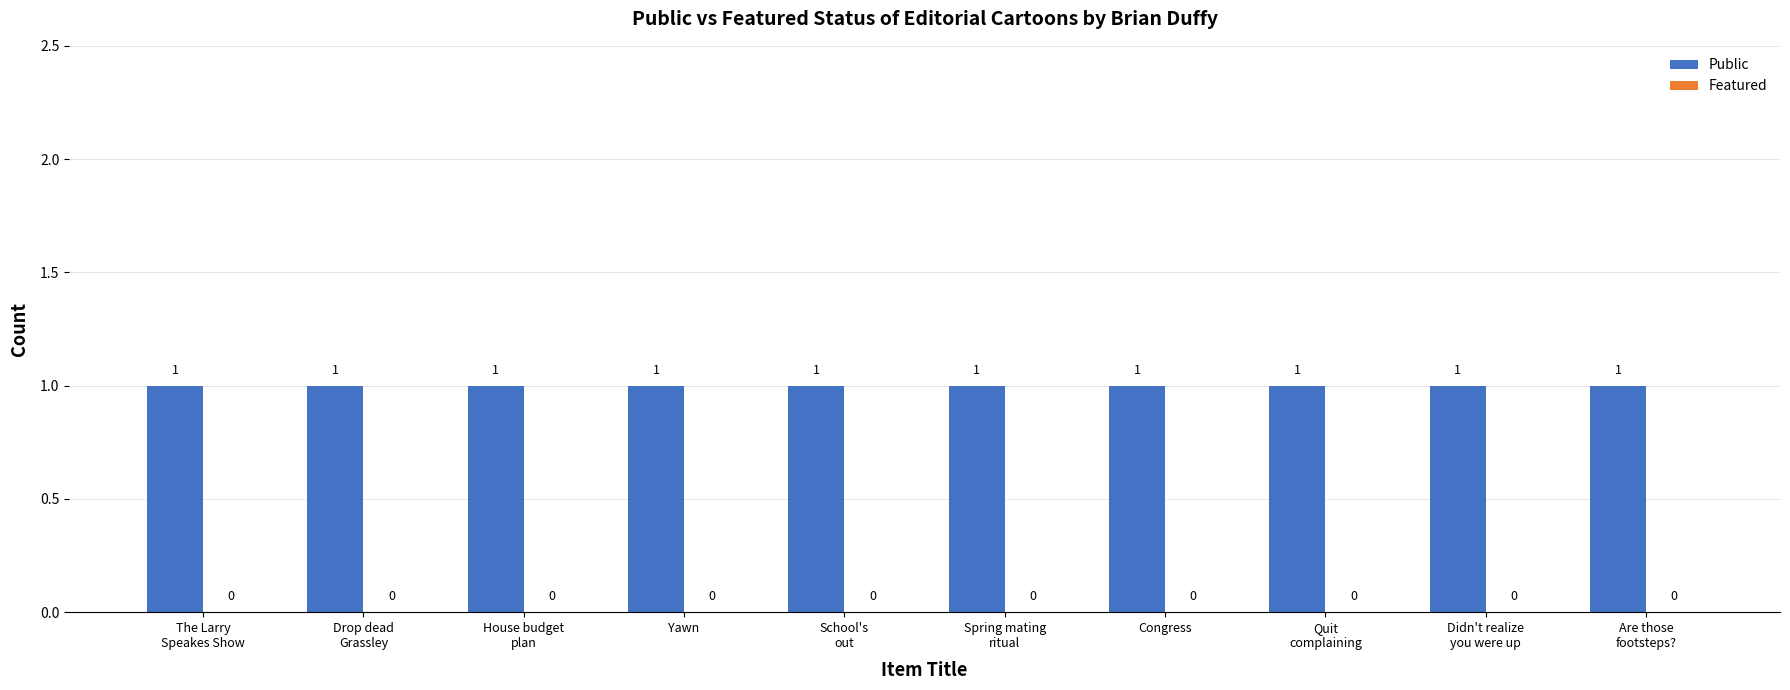

What is the difference between the highest and lowest values at Drop dead
Grassley?

1